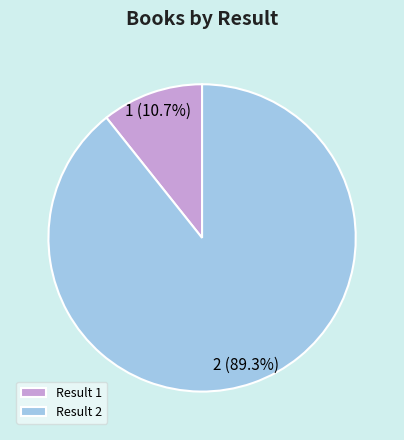

To the nearest percent, what is the difference between the 2 and 1 slice percentages?

79%